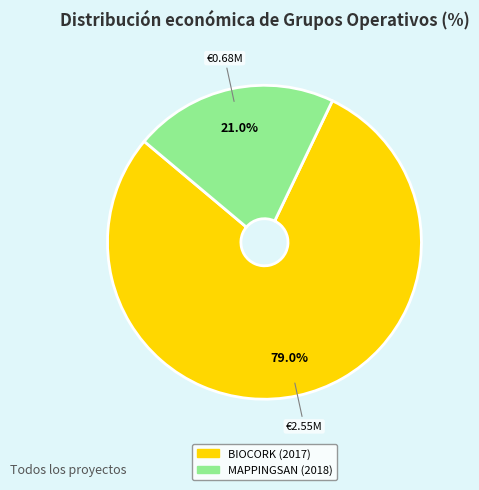

Which category accounts for the majority?

BIOCORK (2017)